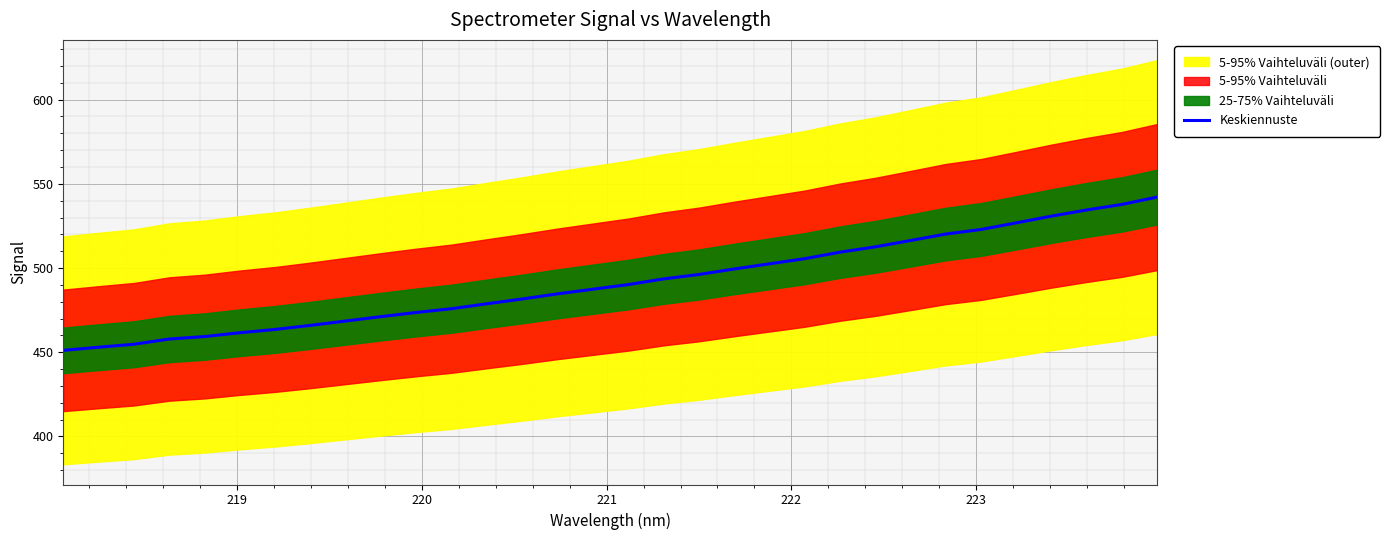

How many values are below 490?

16